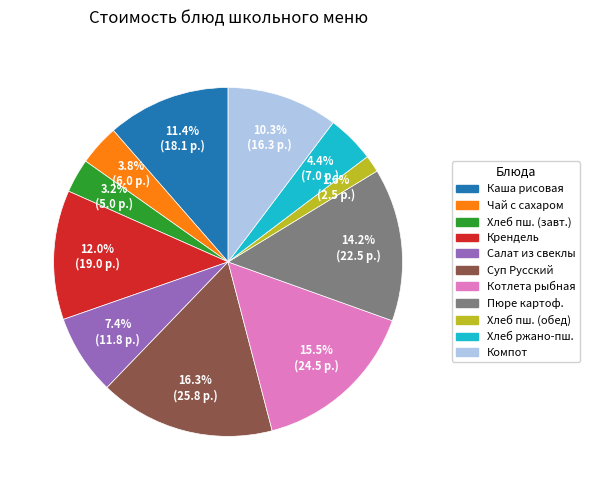

Is there a majority slice in this chart?

No